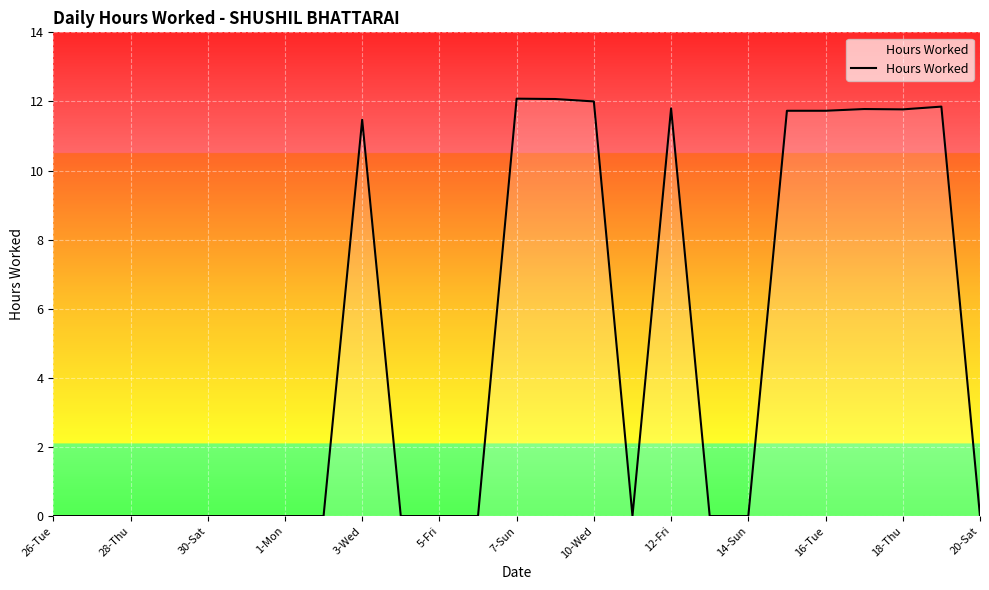

True or false: the data has more than 2 interior local peaks.

True